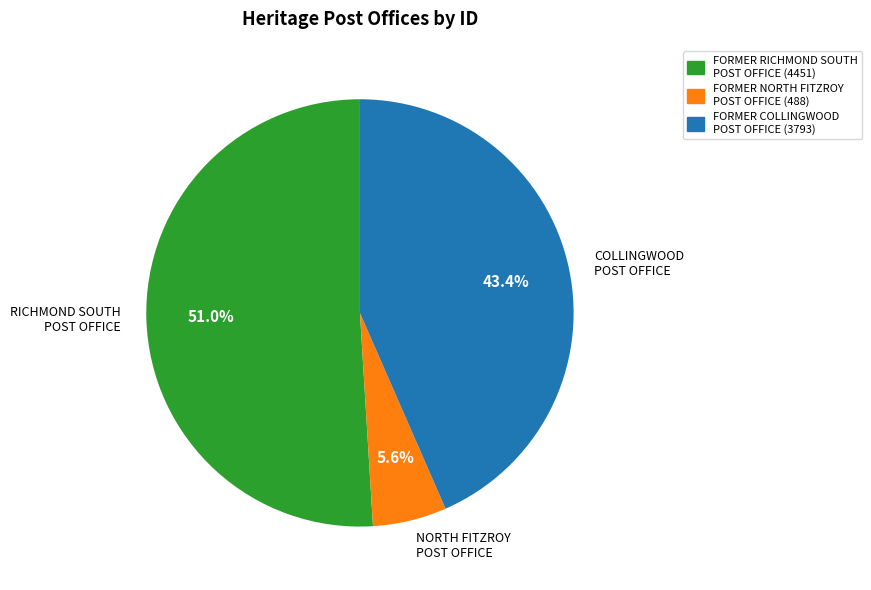

Which slice is the largest?

RICHMOND SOUTH POST OFFICE